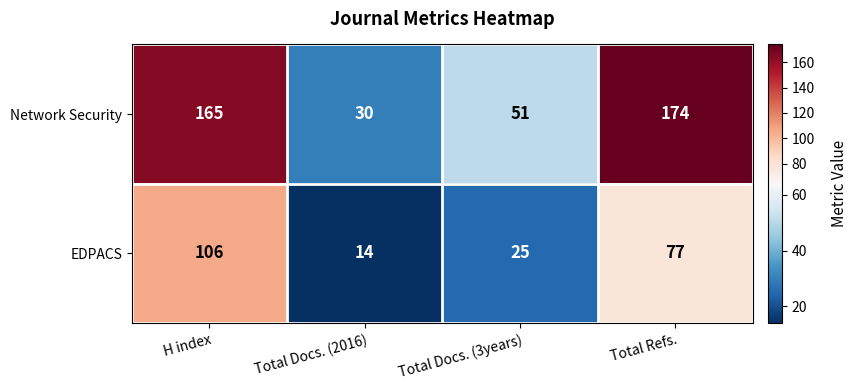

At Total Refs., list the series in order from smallest to largest.

EDPACS, Network Security